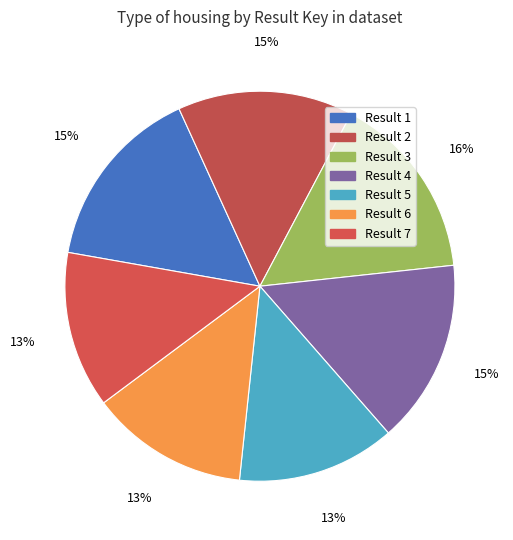

How many slices are in this pie chart?

7